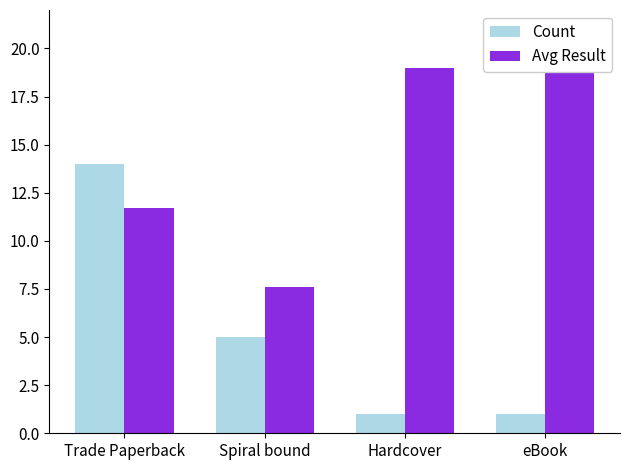

How many series are shown in this chart?

2